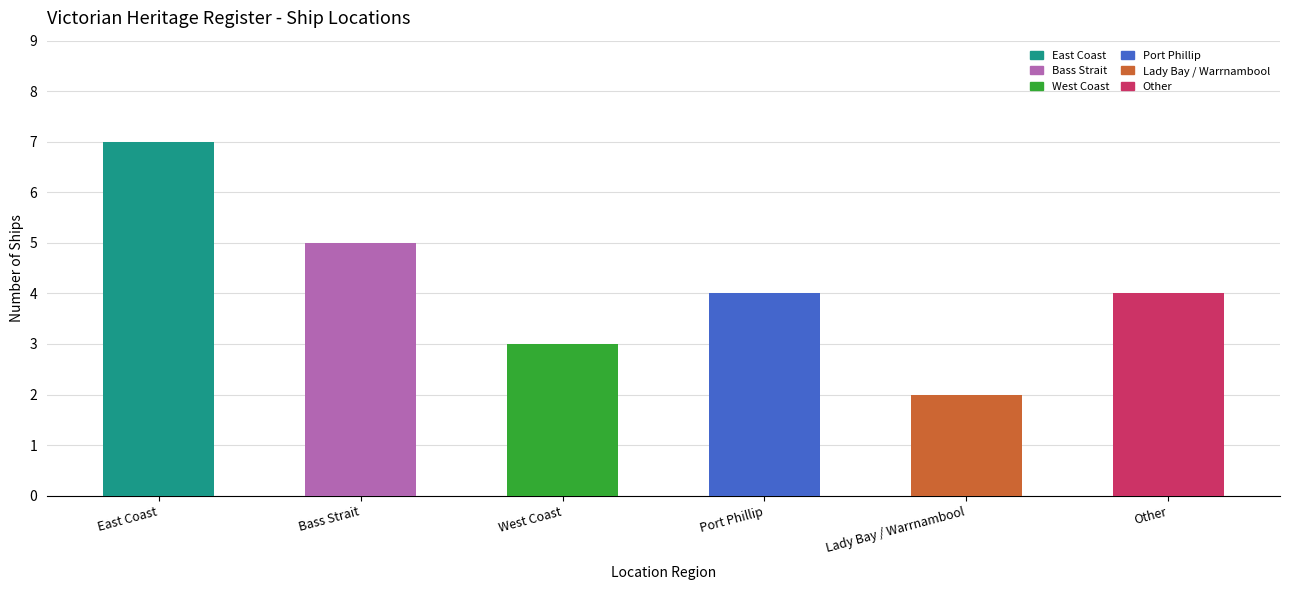

Which has a higher value, Port Phillip or Lady Bay / Warrnambool?

Port Phillip